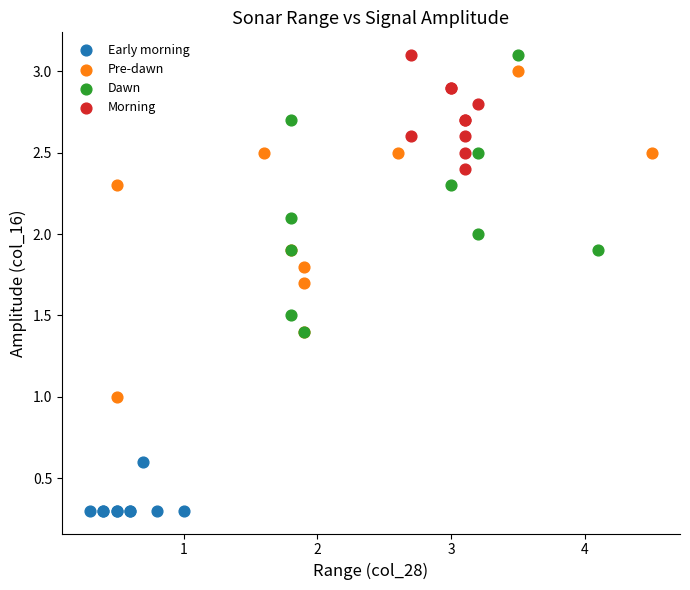

Which series contains the lowest Y value?

Early morning